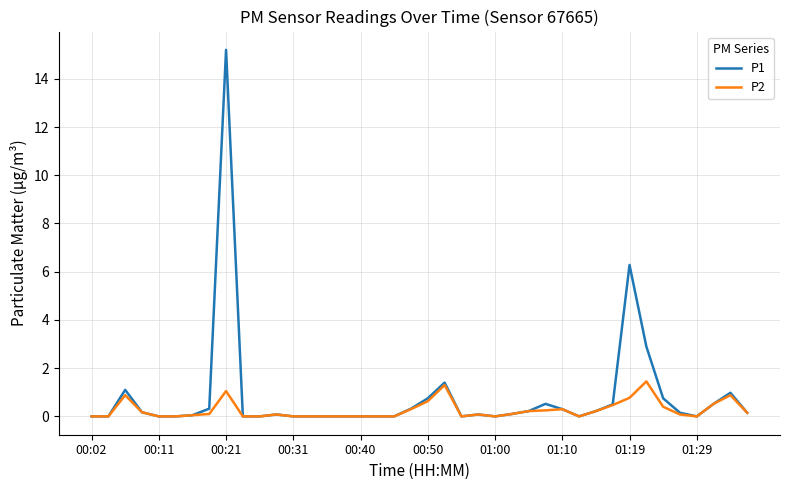

What is the maximum value shown in the chart?

15.2